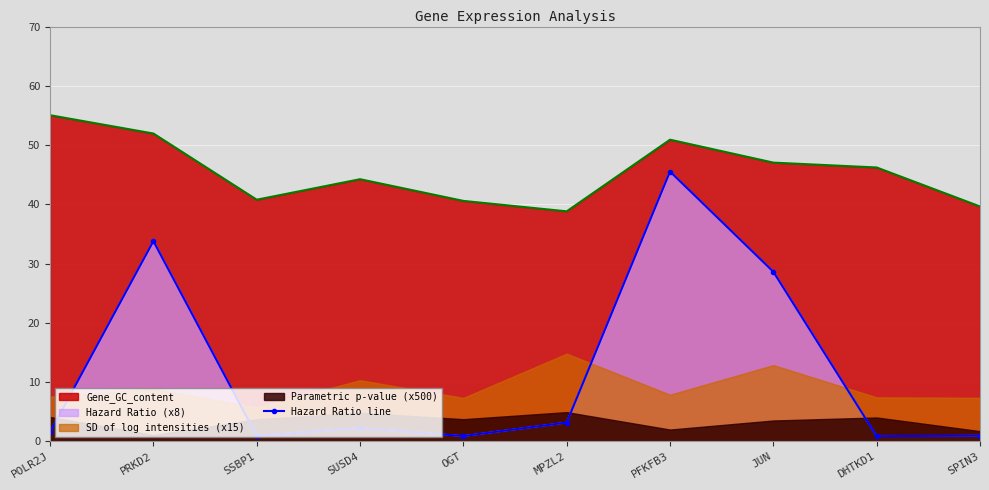

What is the minimum value shown in the chart?

0.9